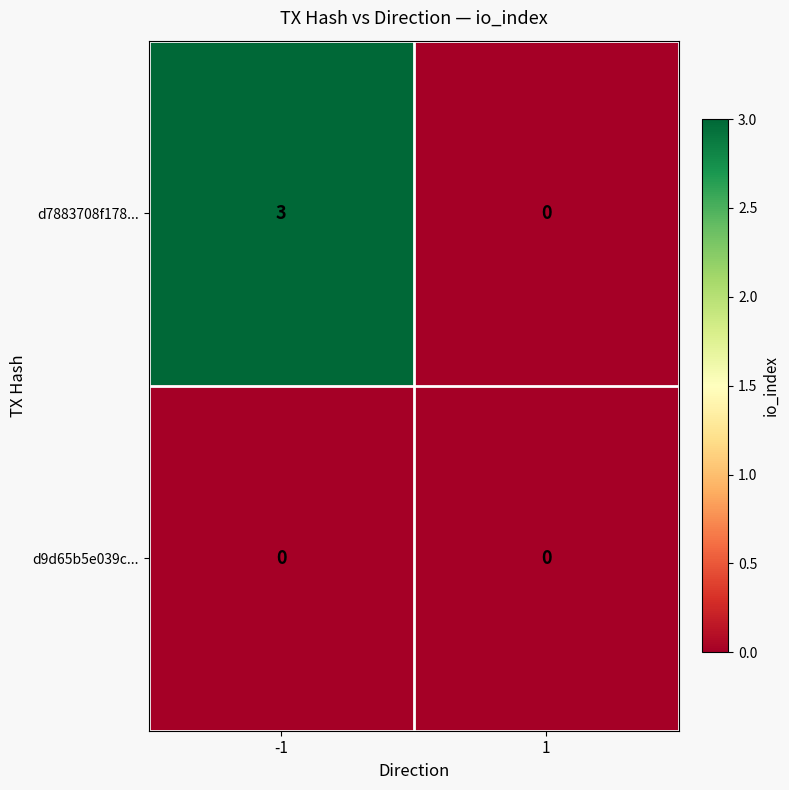

Is it true that d7883708f178... equals 0 at 1?

True